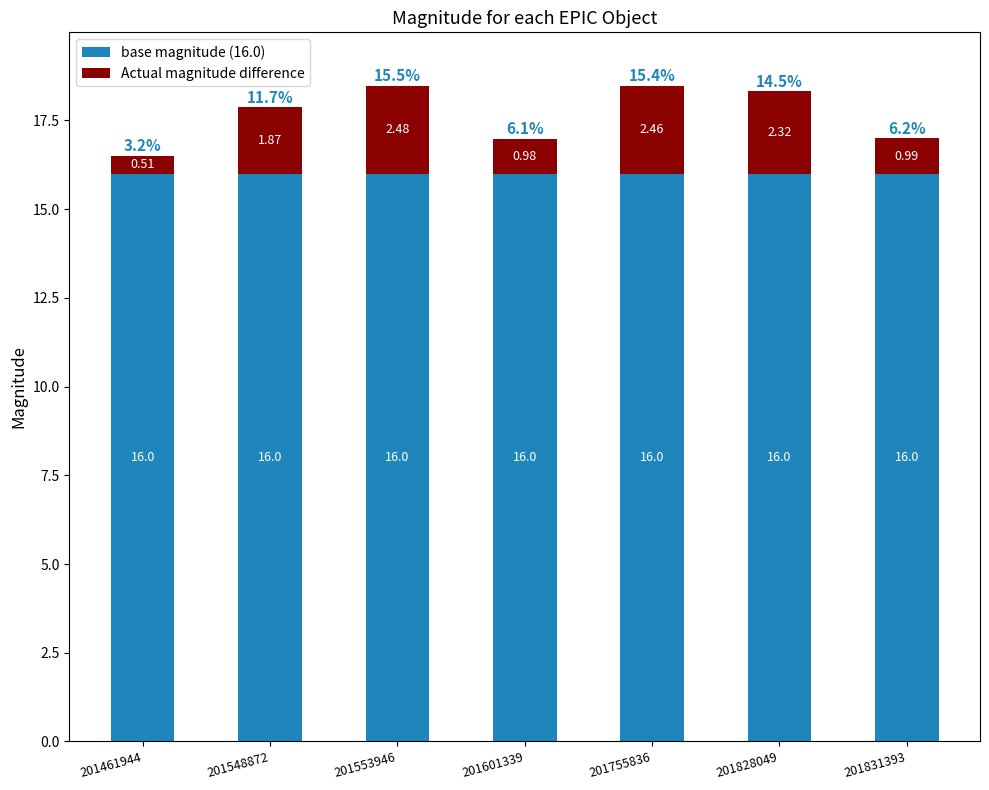

What is the total value across all series at 201461944?

16.5